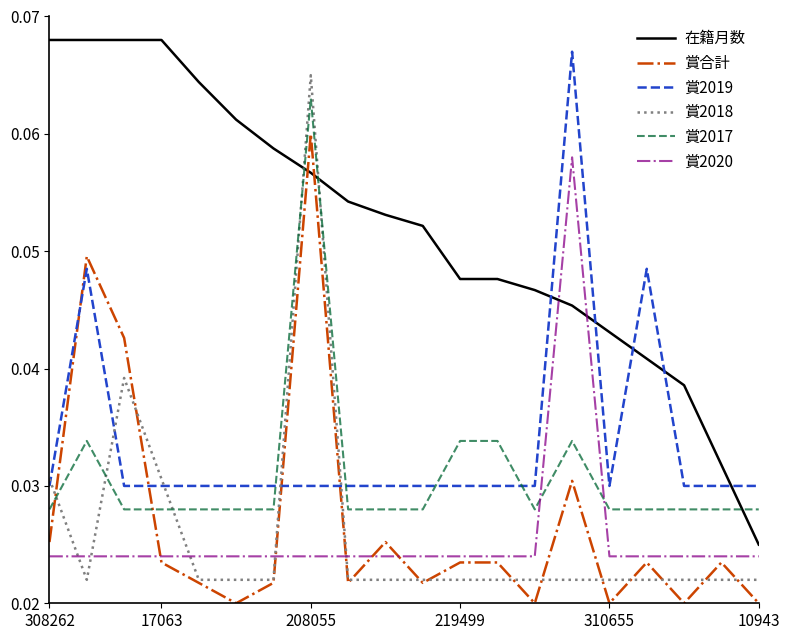

After their last crossing, which series has the higher values: 賞2018 or 賞2017?

賞2017